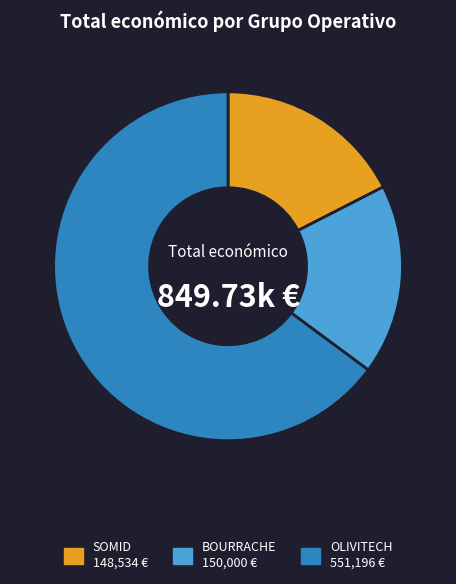

What is the ratio of the value at OLIVITECH to the value at SOMID?

3.7